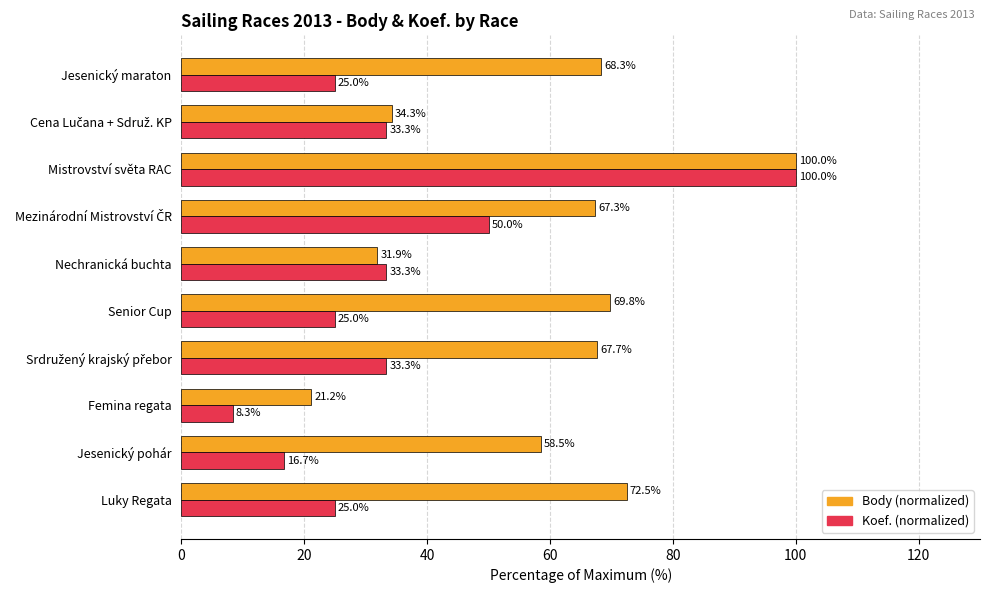

What is the spread (max minus min) of values at Luky Regata?

47.5